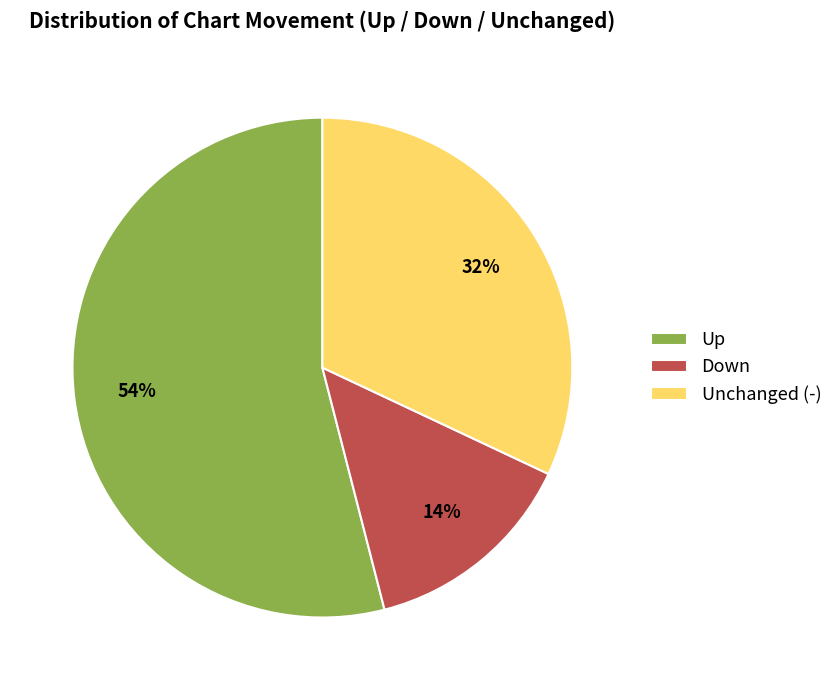

Rank the categories by value from lowest to highest.

Down, Unchanged (-), Up